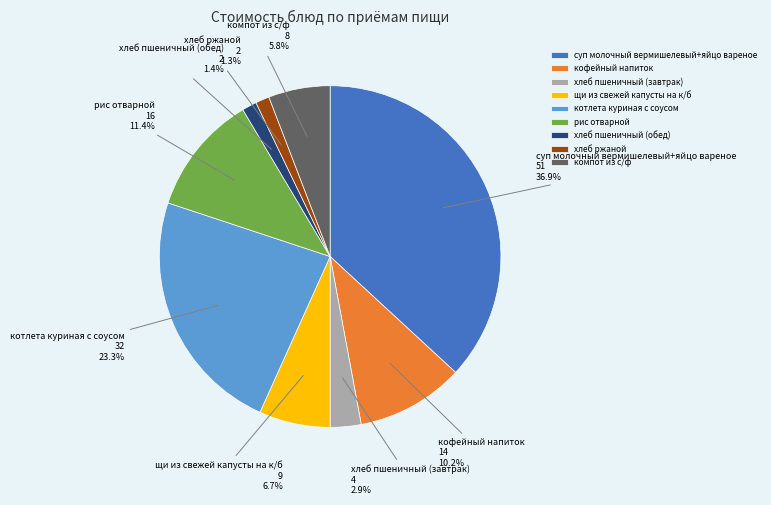

Is котлета куриная с соусом the majority of the pie?

No